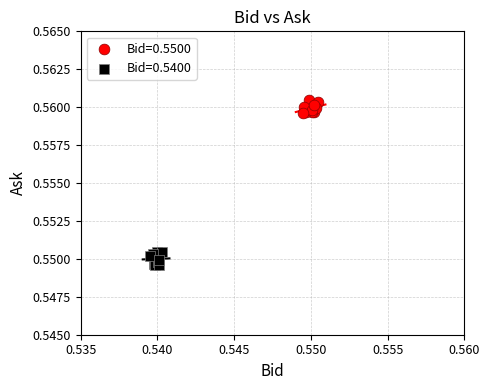

Which series reaches the minimum Y coordinate?

Bid=0.5400